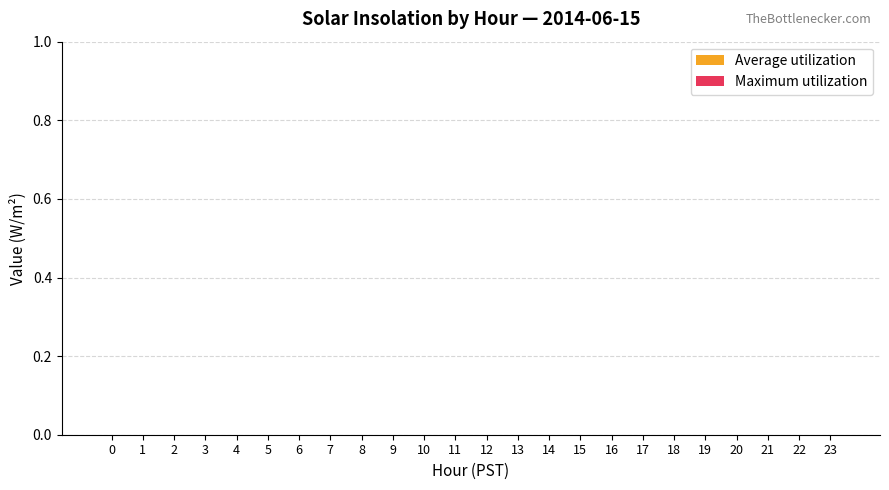

The Maximum utilization series shows -54.2 at 2. True or false?

False